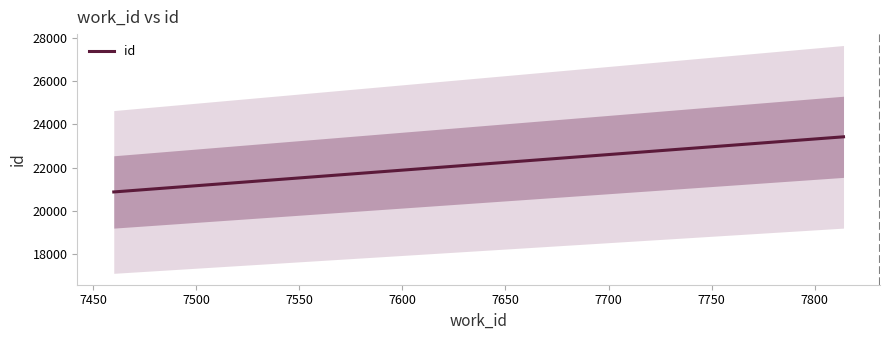

What is the approximate value of work_id at 7814?

7814